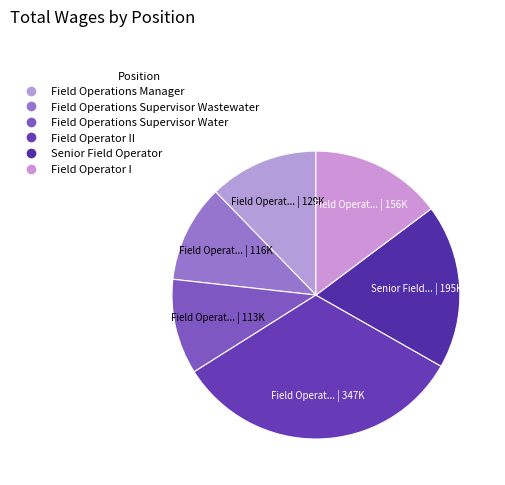

Rank the categories by value from lowest to highest.

Field Operations Supervisor Water, Field Operations Supervisor Wastewater, Field Operations Manager, Field Operator I, Senior Field Operator, Field Operator II